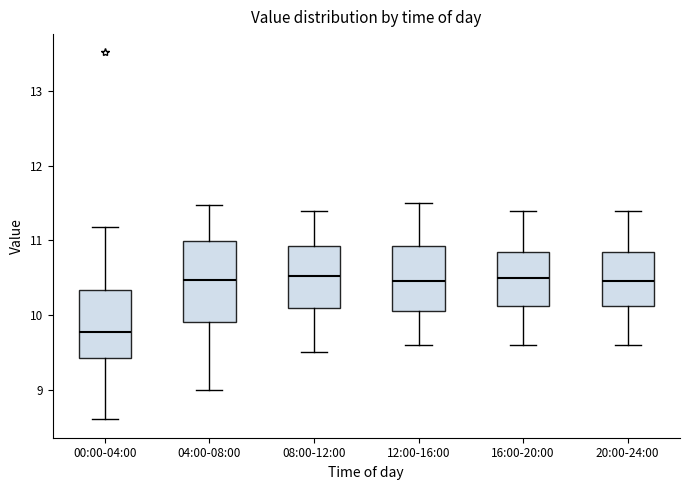

Comparing the boxes themselves (not the whiskers), which one is the tallest?

04:00-08:00